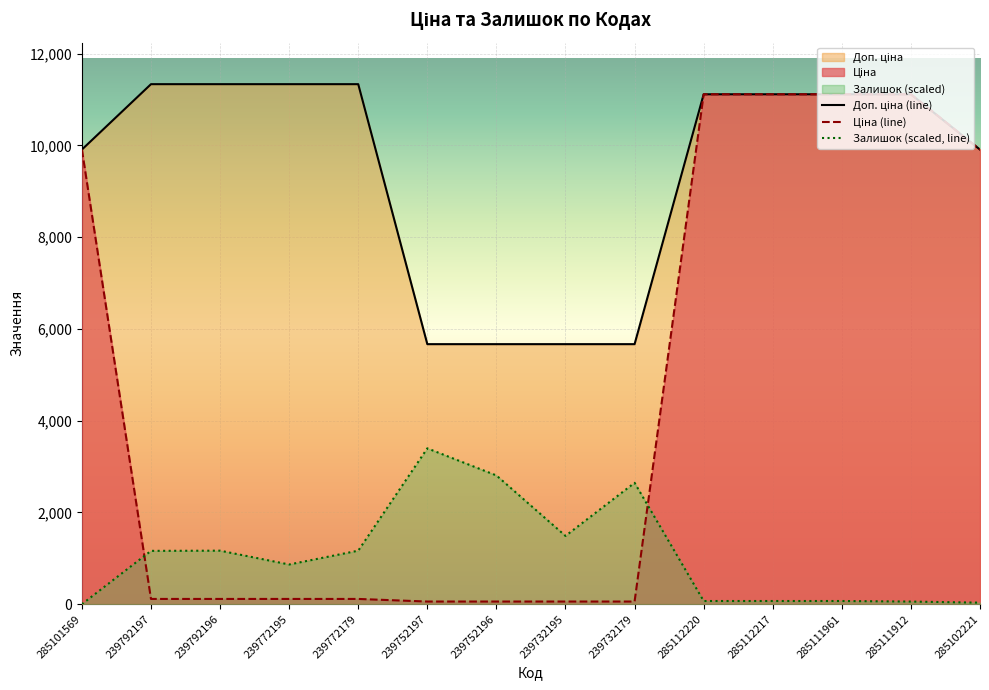

Reading left to right, what are all the values shown in this chart?

Доп. ціна (line): 9908.5	11334.0	11334.0	11334.0	11334.0	5667.0	5667.0	5667.0	5667.0	11113.6	11113.6	11113.6	11113.6	9908.5
Ціна (line): 9908.5	113.3	113.3	113.3	113.3	56.7	56.7	56.7	56.7	11113.6	11113.6	11113.6	11113.6	9908.5
Залишок (scaled, line): 0.0	1161.5	1165.6	864.1	1165.6	3396.2	2805.4	1487.1	2644.6	68.3	68.3	68.3	56.3	32.2